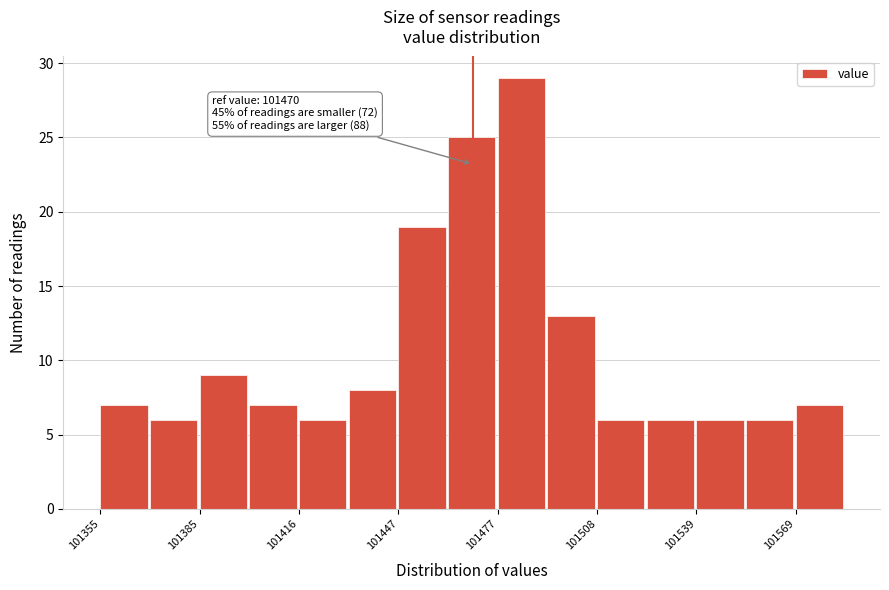

Around what value on the x-axis is the tallest bar? Give the approximate position of its centre, as read against the axis.

101485